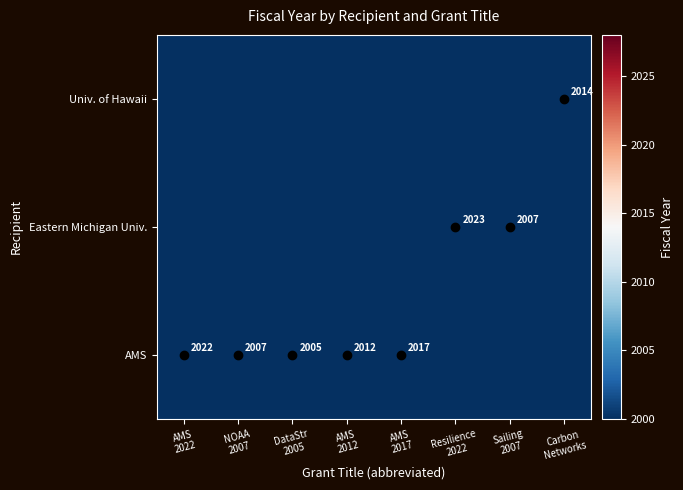

List the labels in order of Eastern Michigan Univ. value, smallest first.

DataStr 2005, NOAA 2007, AMS 2022, AMS 2012, AMS 2017, Carbon Networks, Sailing 2007, Resilience 2022